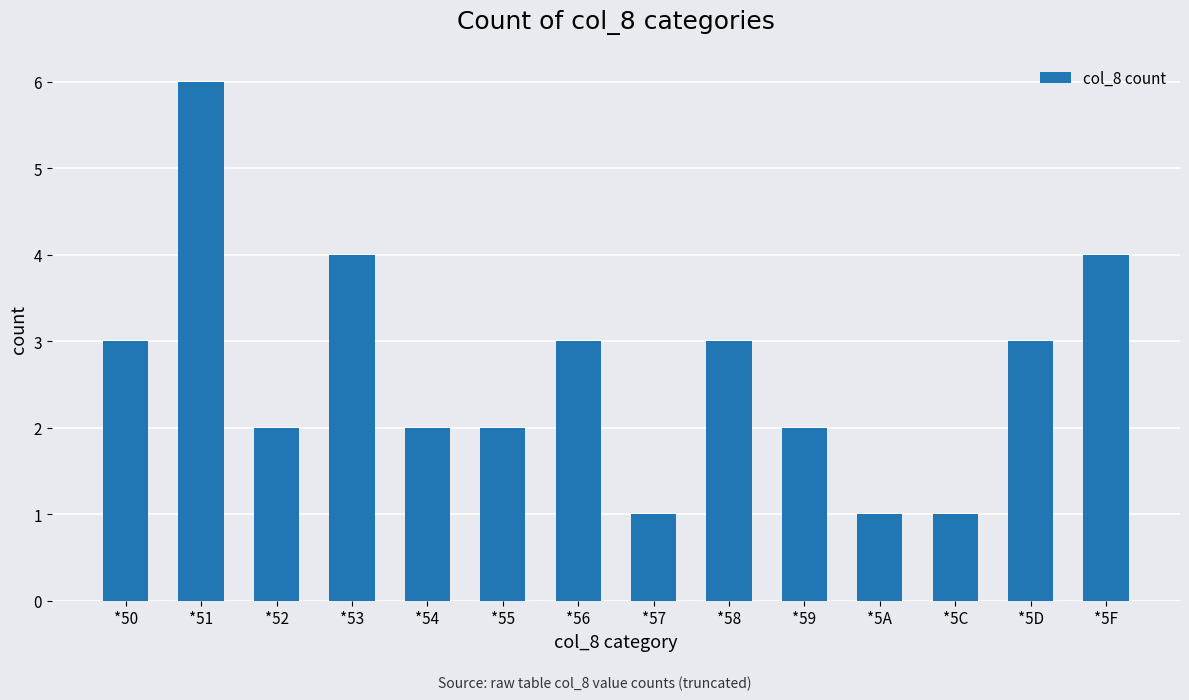

Are the bars horizontal?

No